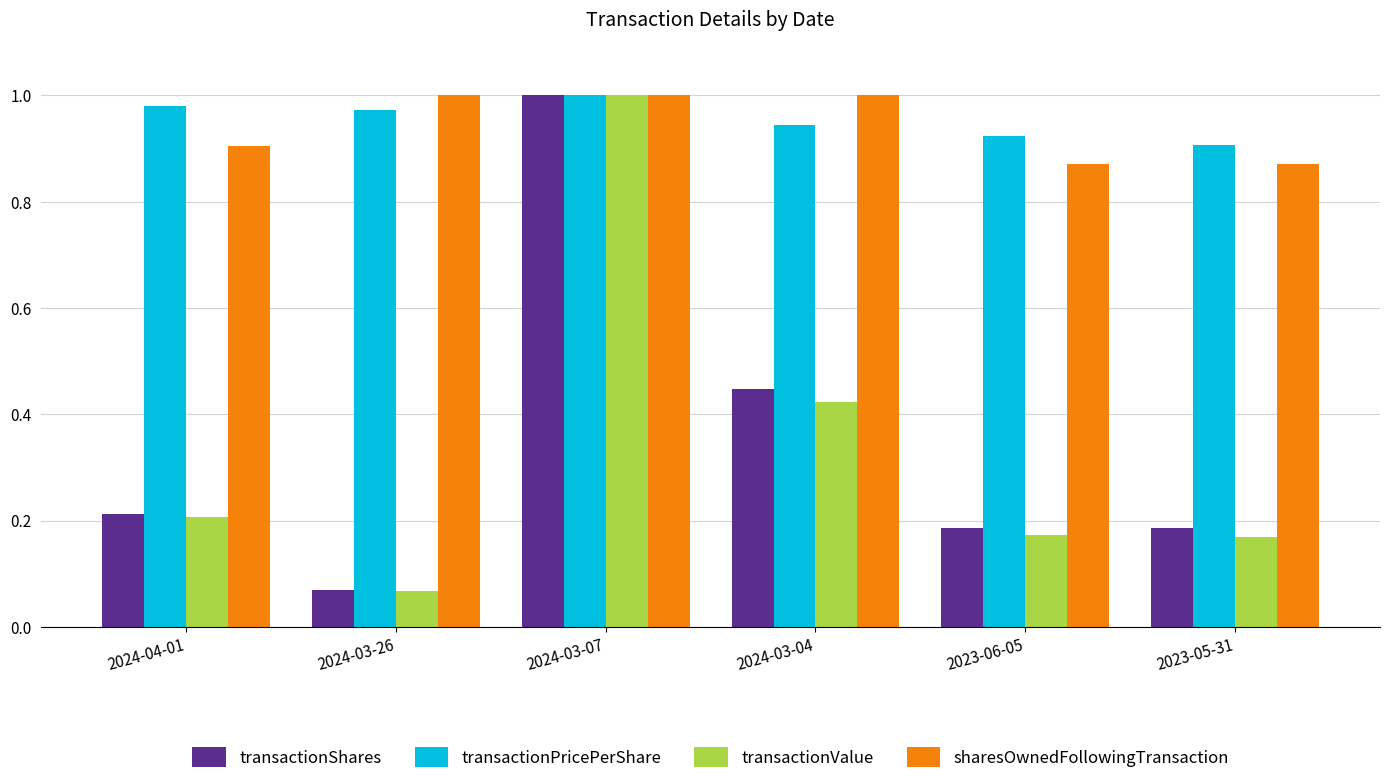

At which label is transactionPricePerShare closest to 0?

2023-05-31